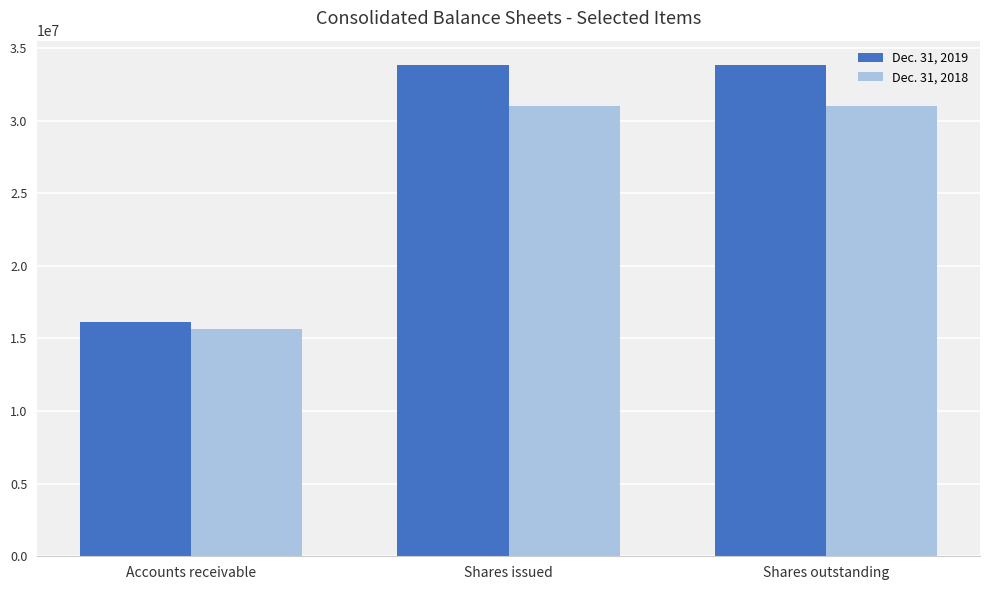

Count the number of categories in the chart.

3